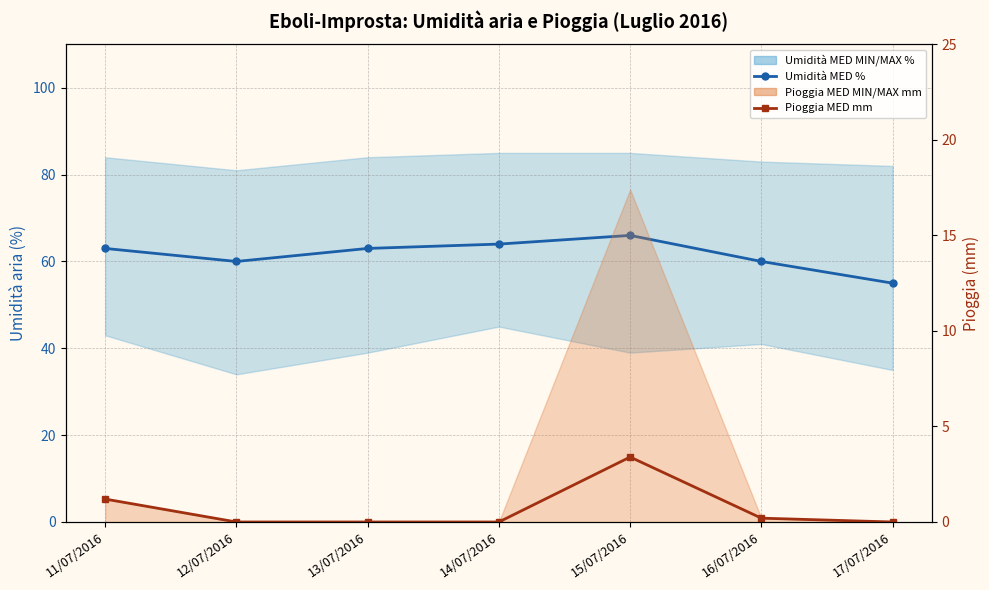

How many lines are shown in the chart?

2